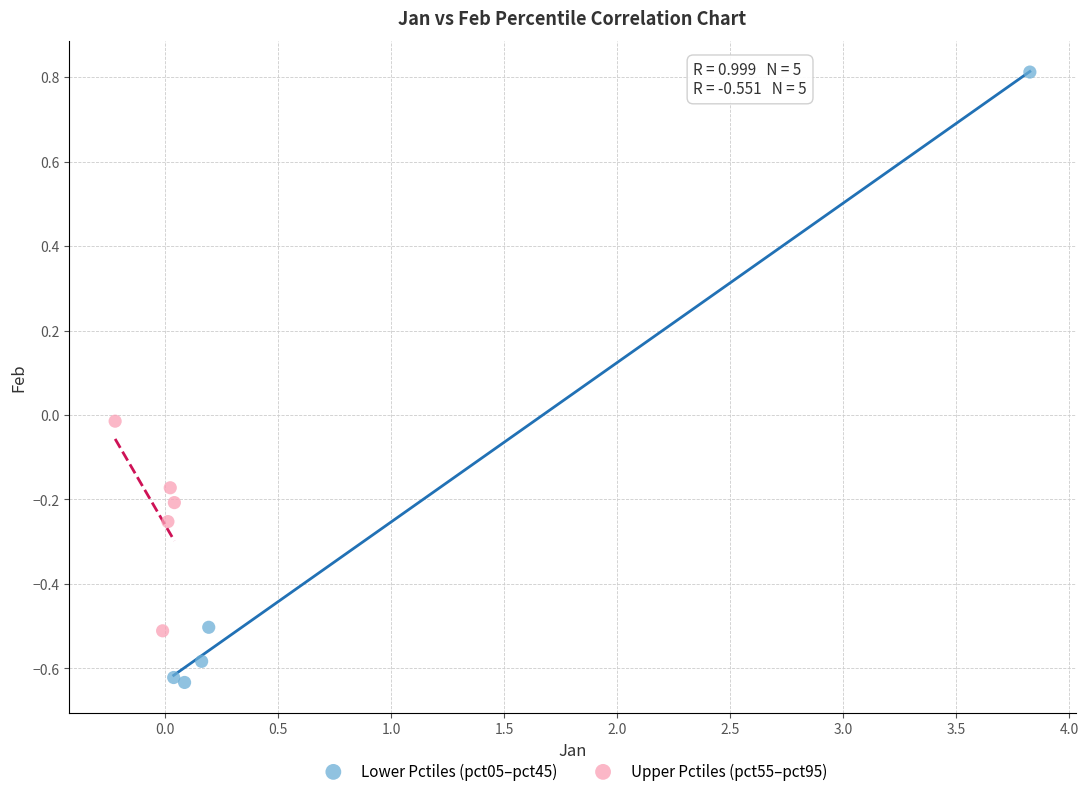

Which series contains the lowest Y value?

Lower Pctiles (pct05–pct45)